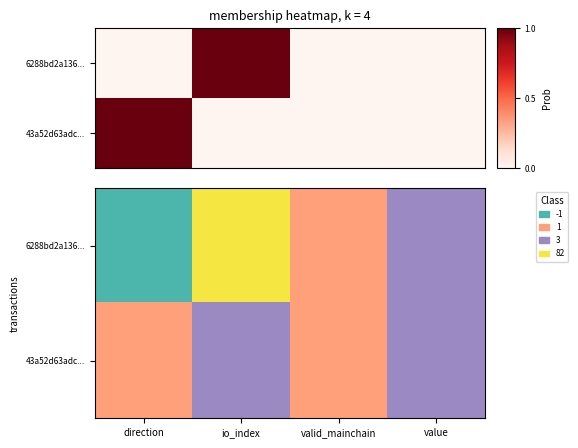

Which series changed the most between io_index and value?

6288bd2a136...